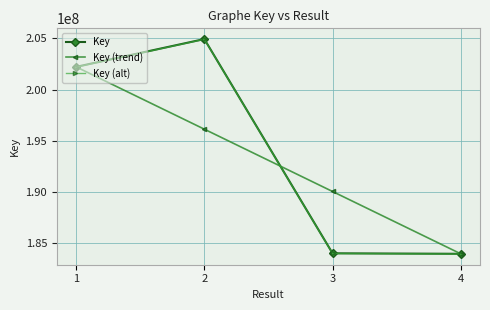

Count the number of categories in the chart.

4